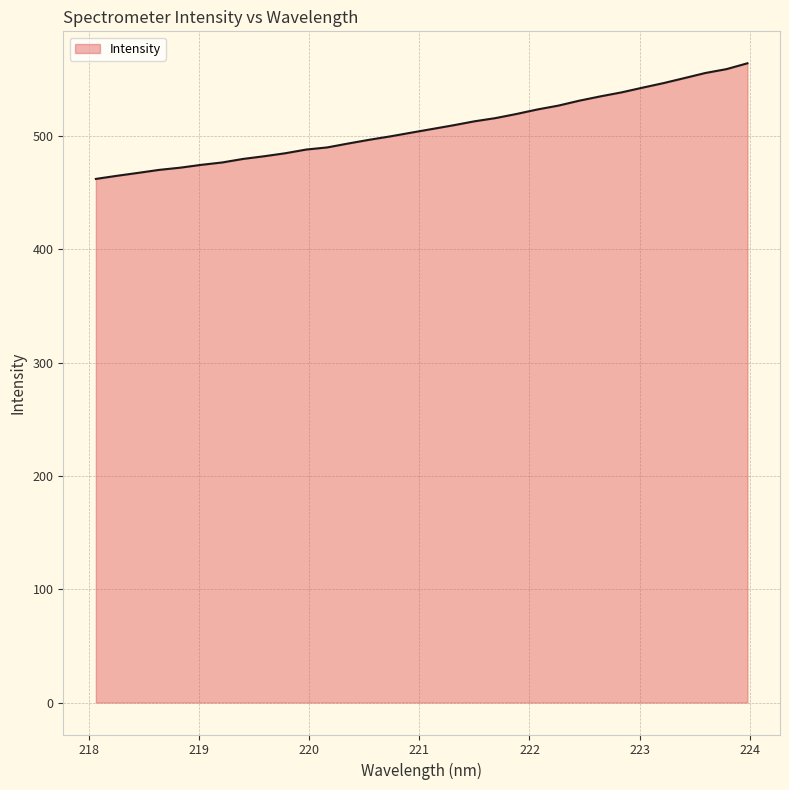

What is the greatest value displayed?

564.1